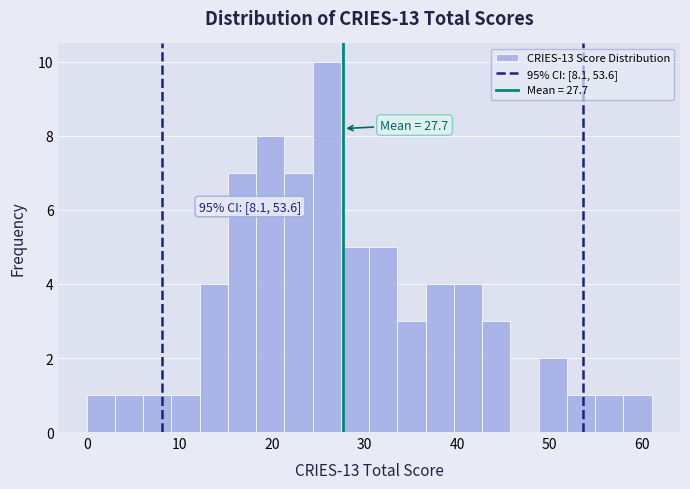

Read against the x-axis, roughly where is the centre of the tallest bar?

26